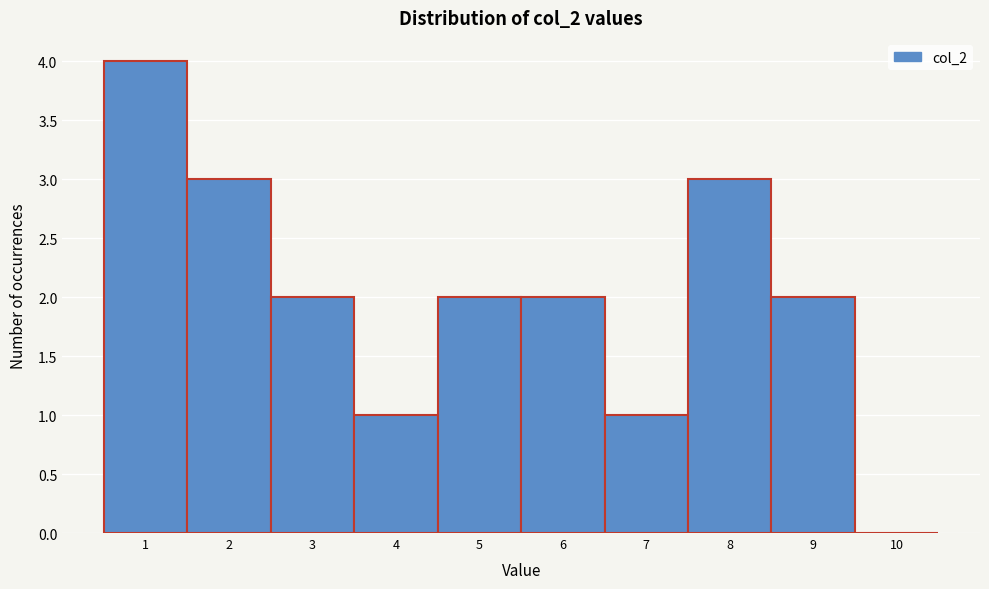

Reading left to right, extract all data points from this chart.

1=4	2=3	3=2	4=1	5=2	6=2	7=1	8=3	9=2	10=0